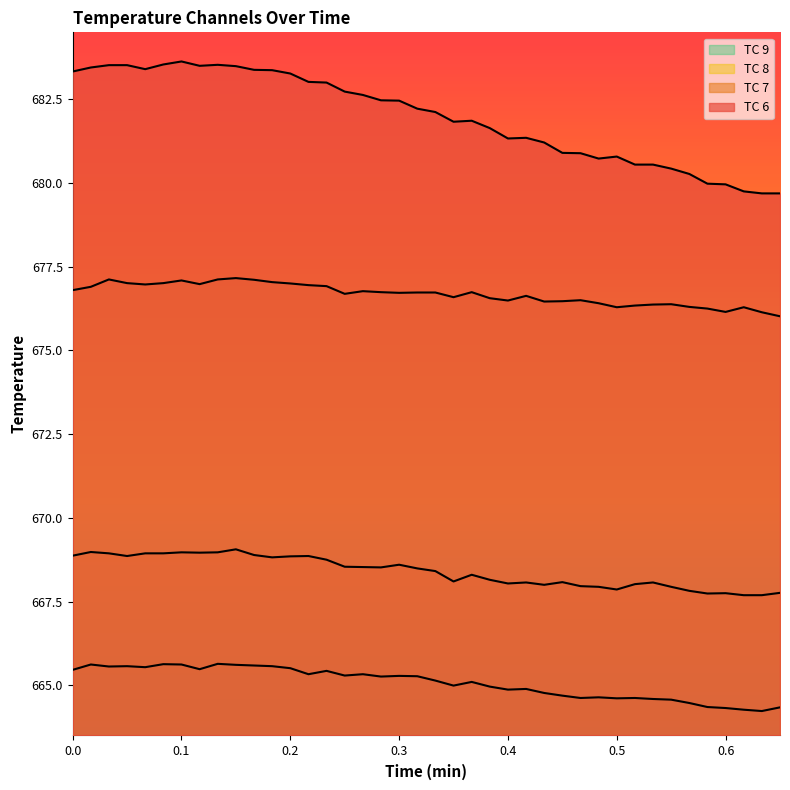

Is it true that TC 6 equals 449.7 at 0.4?

False